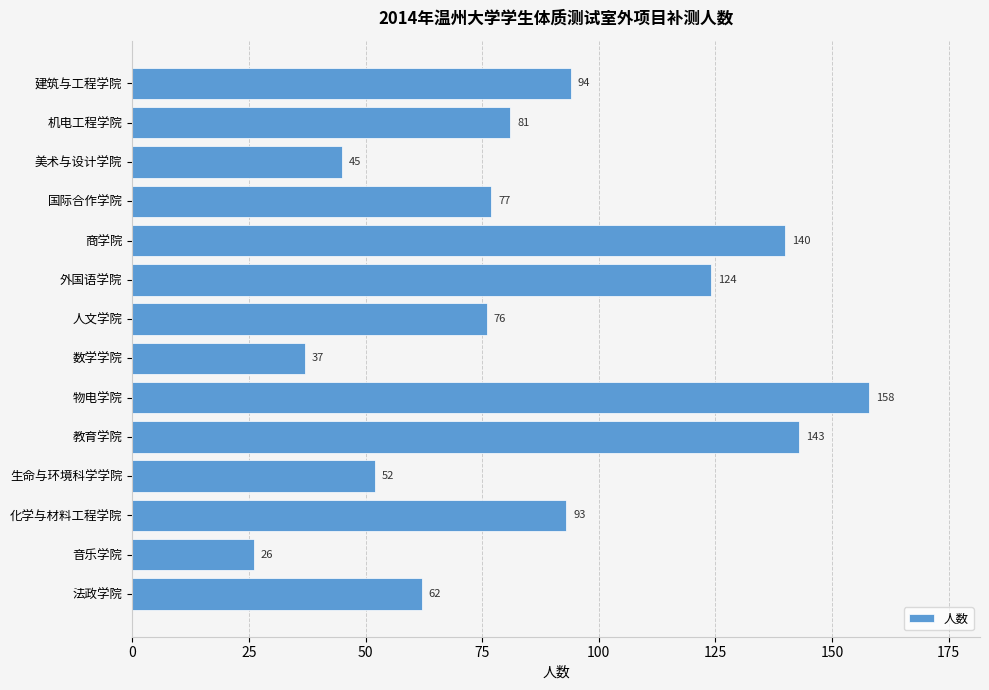

At which category does the chart reach its minimum across all series?

音乐学院